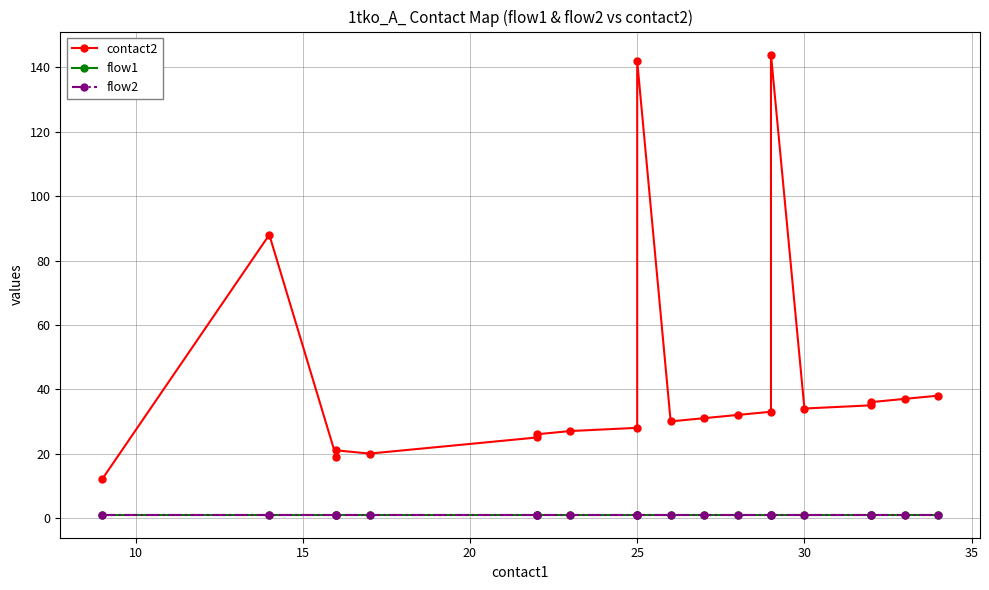

True or false: flow2 and contact2 intersect in this chart.

False